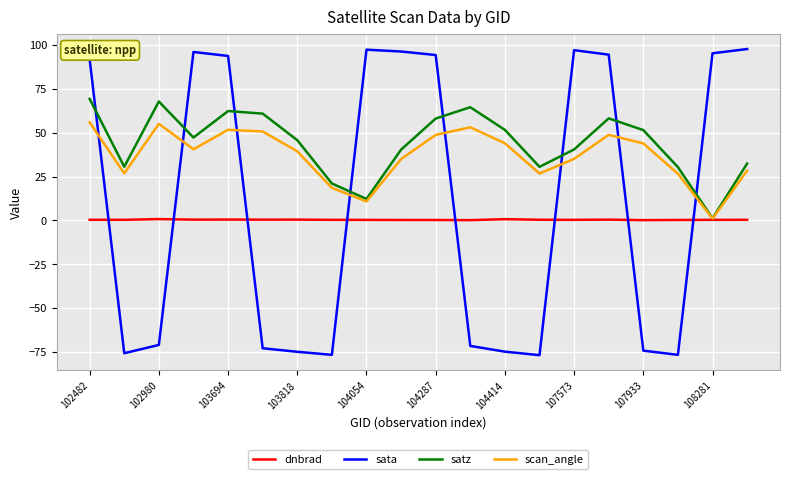

List the series in order of their overall mean, lowest first.

dnbrad, sata, scan_angle, satz